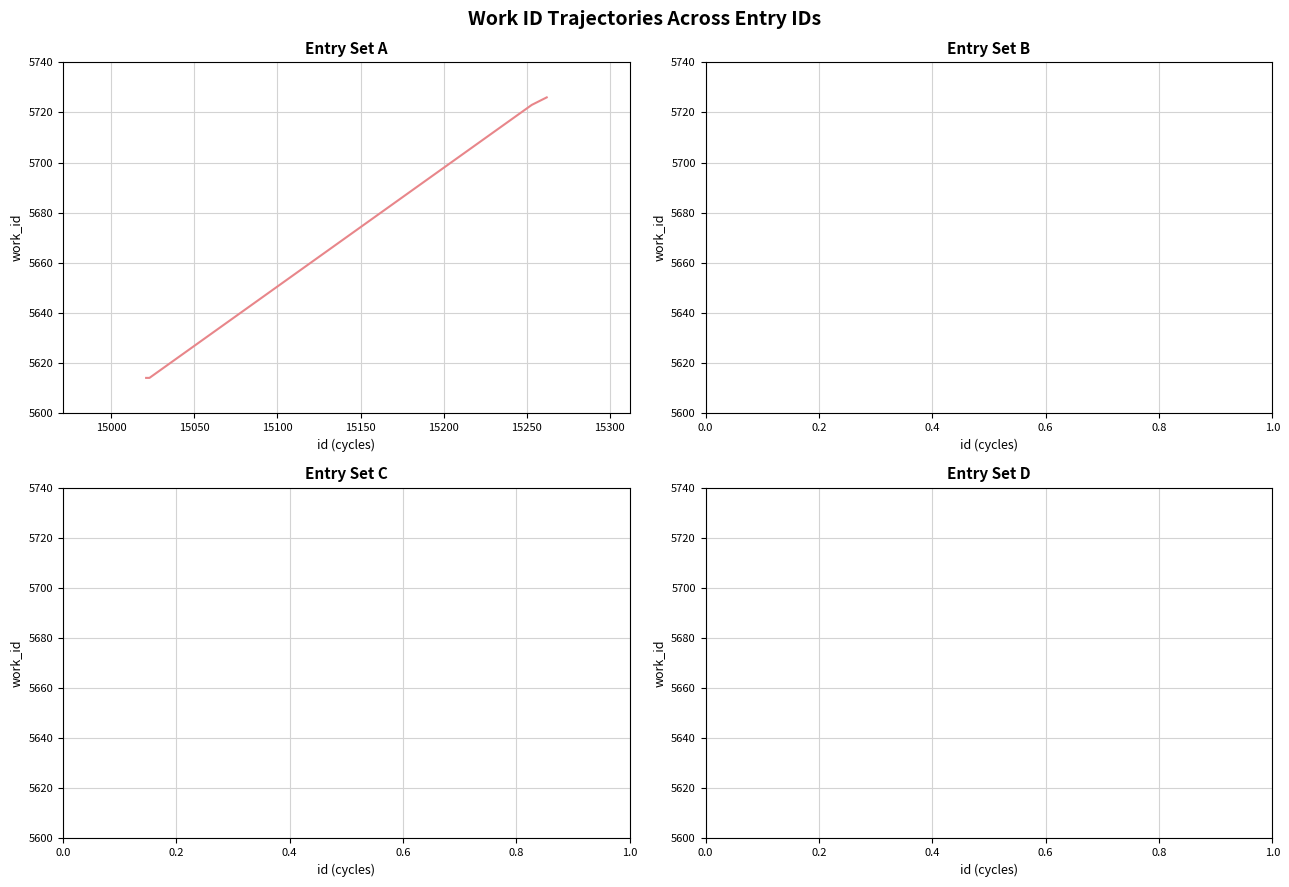

What is the average value?

5669